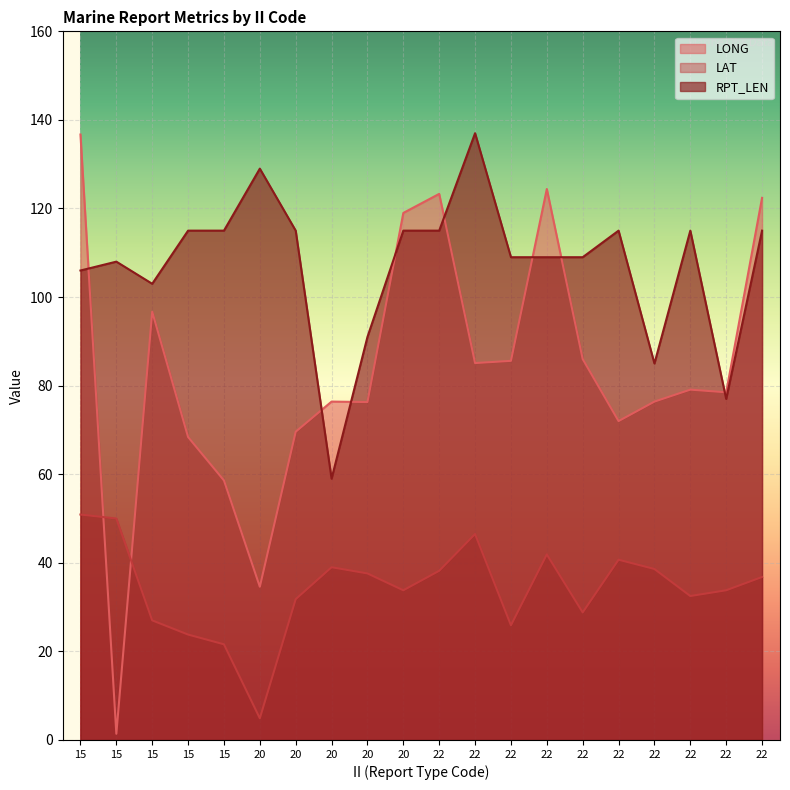

At which label does RPT_LEN first exceed 115?

20